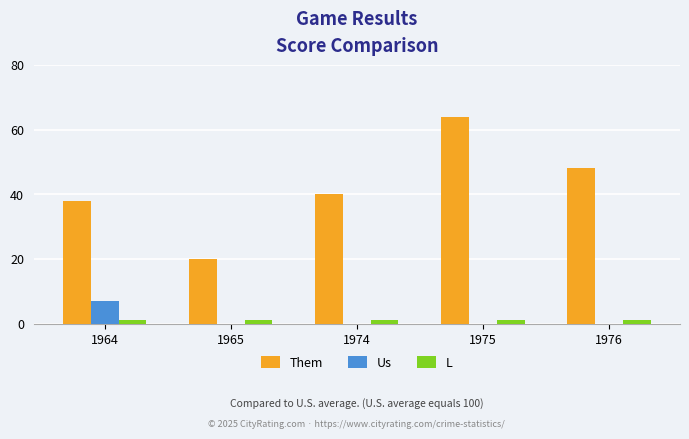

Reading left to right, what are all the values shown in this chart?

Them: 38	20	40	64	48
Us: 7	0	0	0	0
L: 1	1	1	1	1